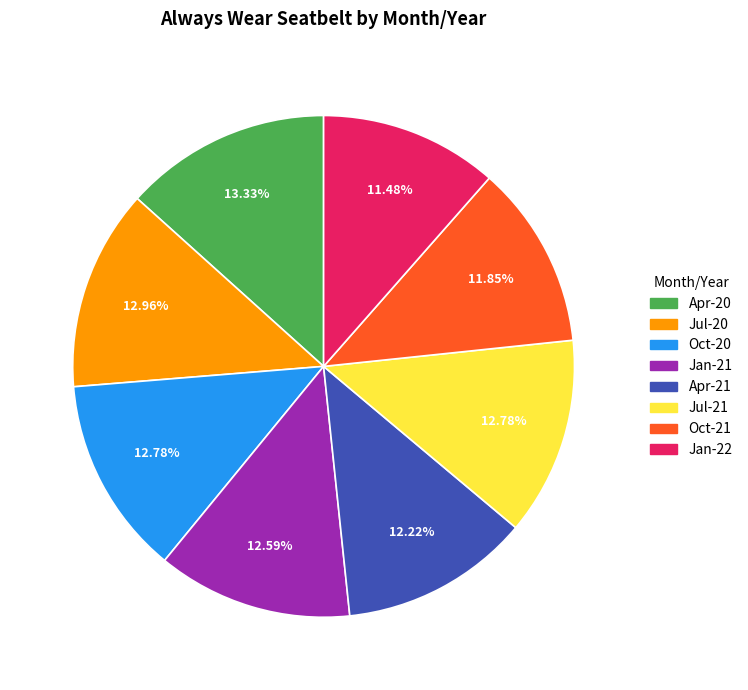

To the nearest percent, what portion does Jan-22 represent?

11%